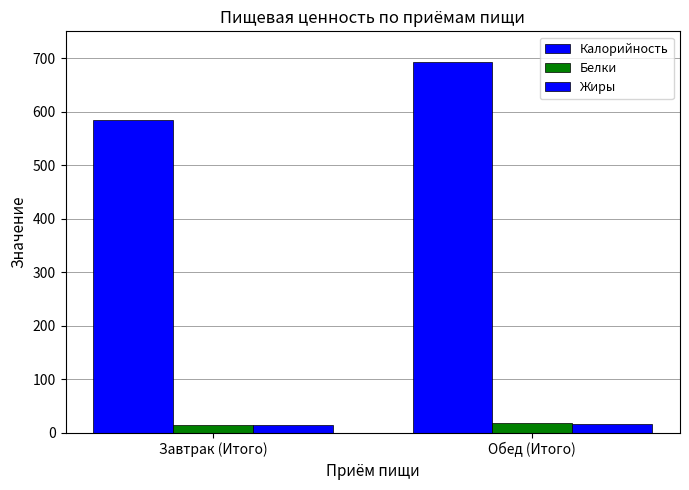

How many values in the Жиры series are below 17?

1